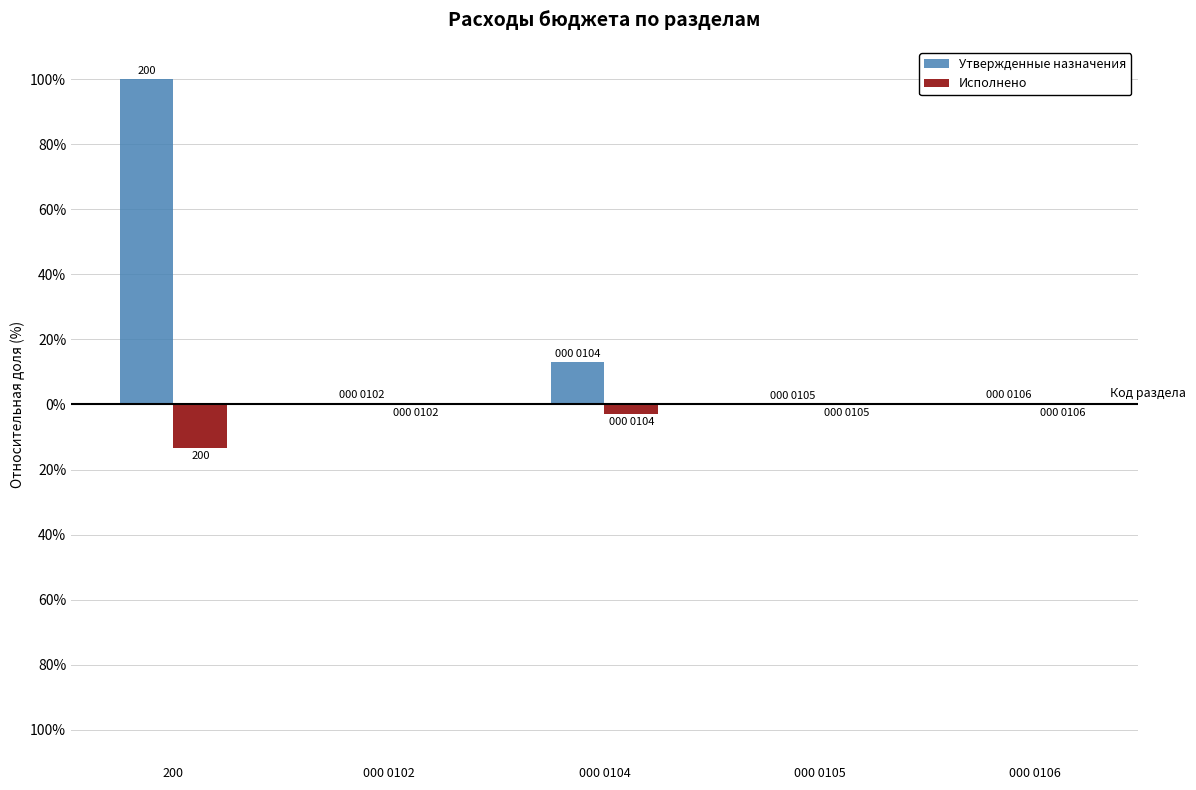

What position from the left is 000 0102?

2